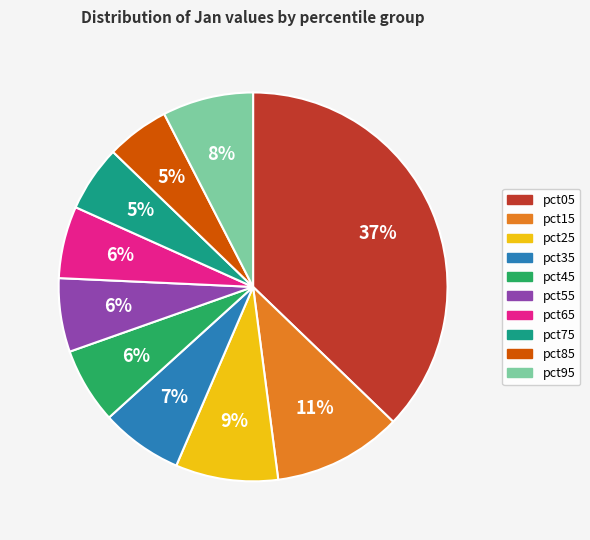

Is there any slice that represents more than half of the pie?

No